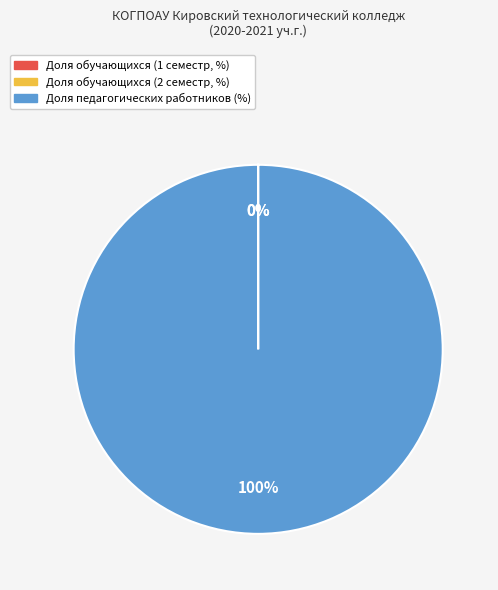

What is the largest slice in the pie chart?

Доля педагогических работников (%)